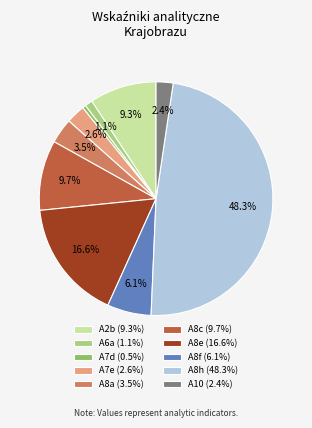

Approximately how many times larger is the value at A8c compared to A8h?

0.2